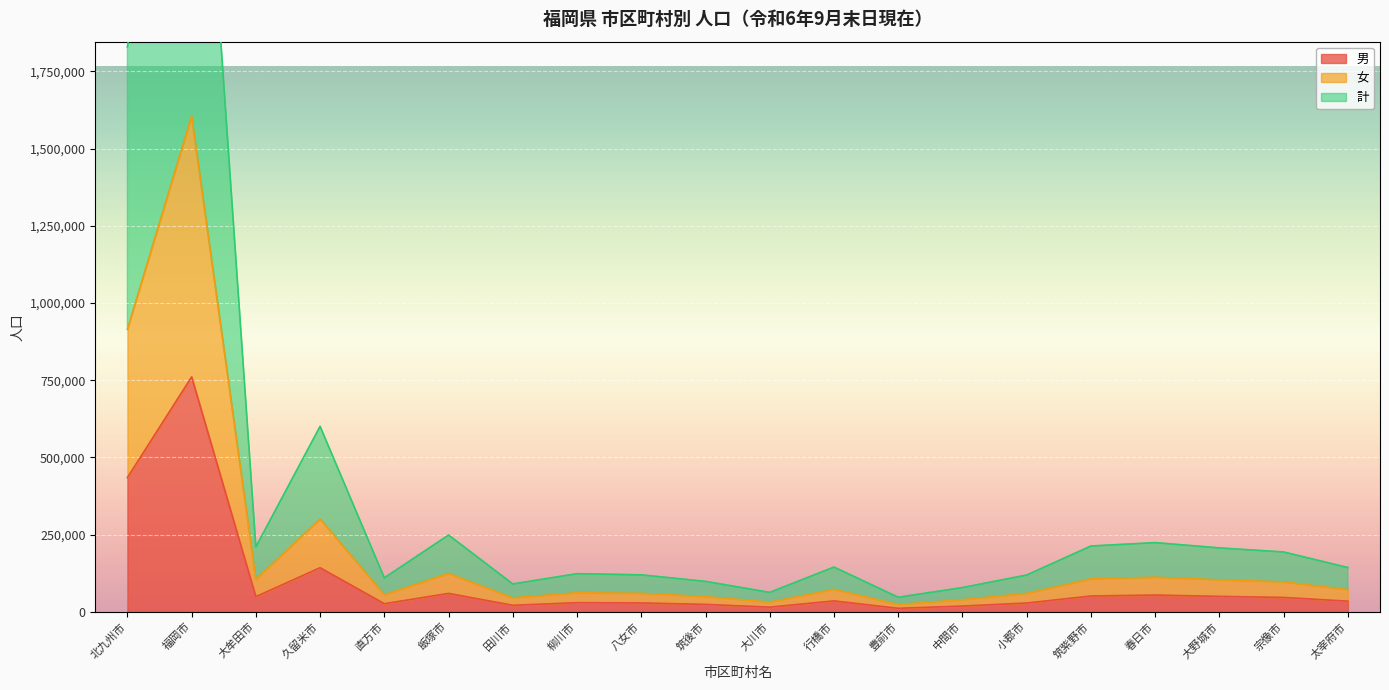

The 計 series shows 62614 at 大川市. True or false?

True